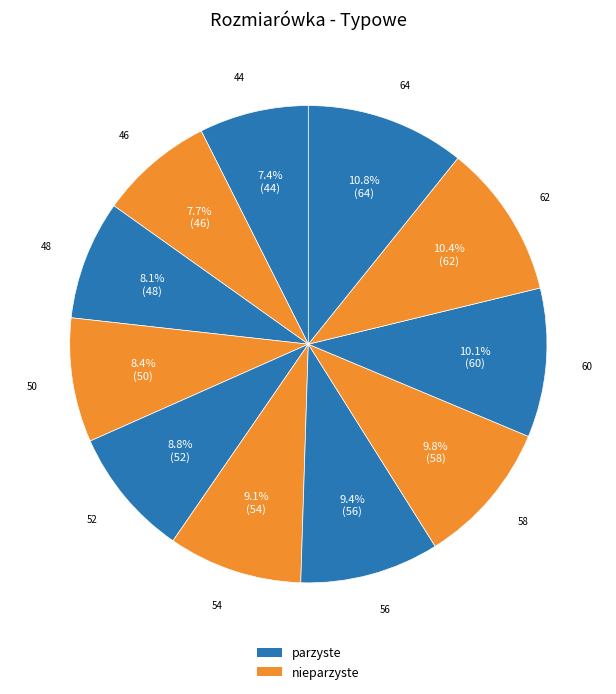

What percentage do 44 and 58 together represent?

17.2%